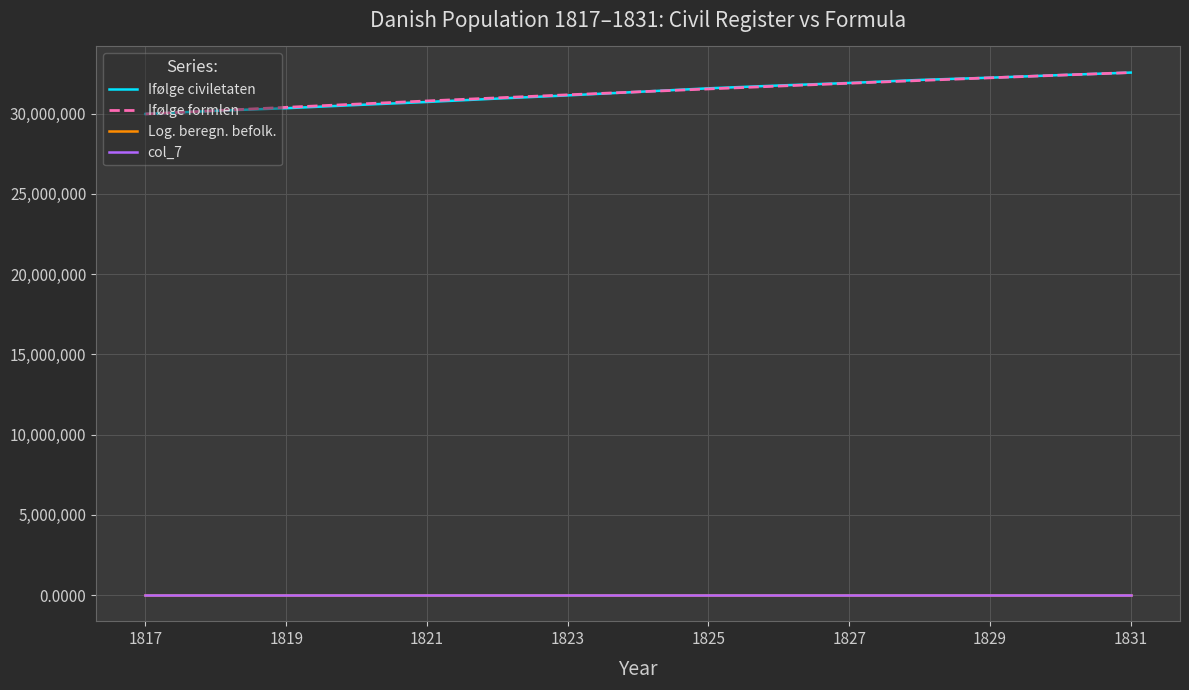

What is the lowest value of the Ifølge civiletaten series?

29981336.0